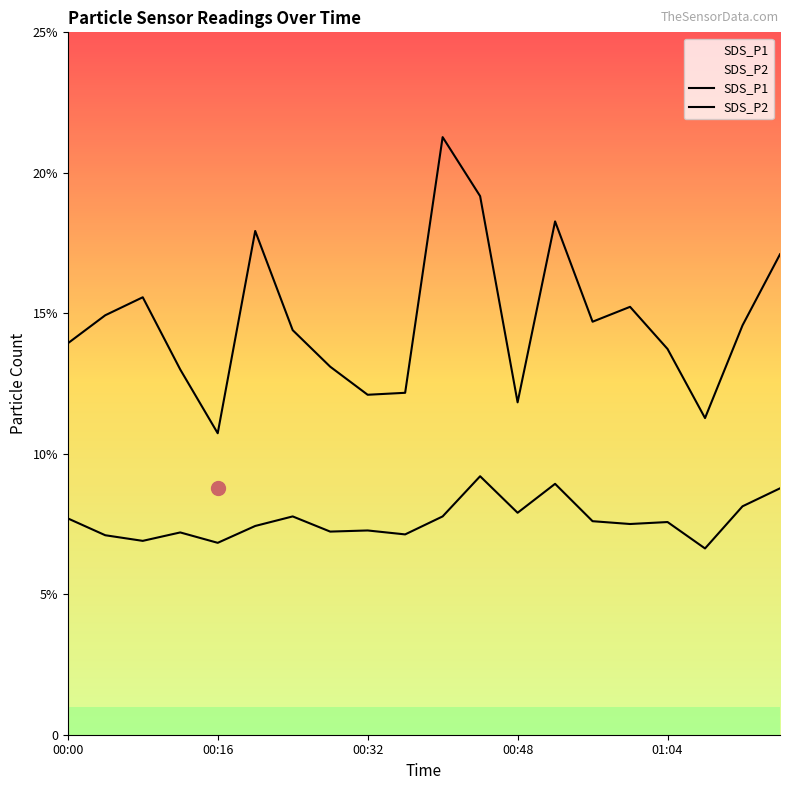

Does the chart have visible grid lines?

No